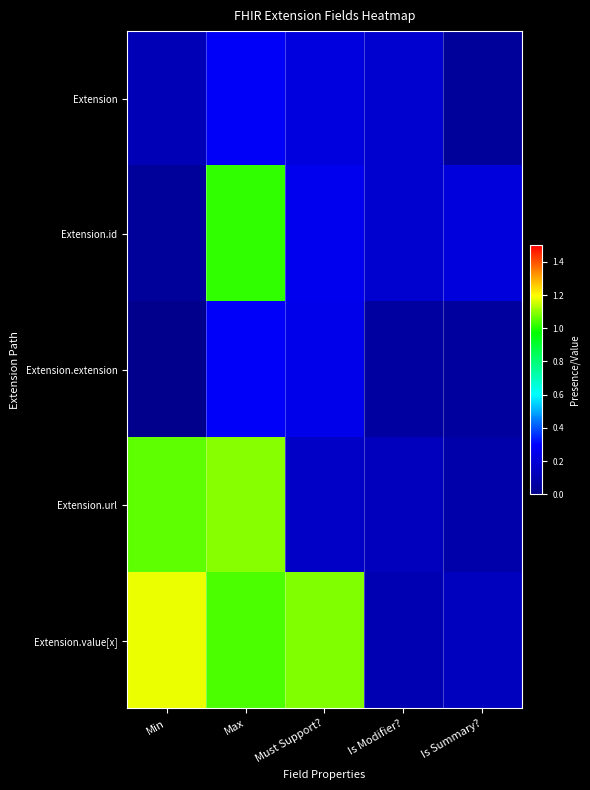

Rank the series at Max from lowest to highest value.

Extension, Extension.extension, Extension.id, Extension.value[x], Extension.url